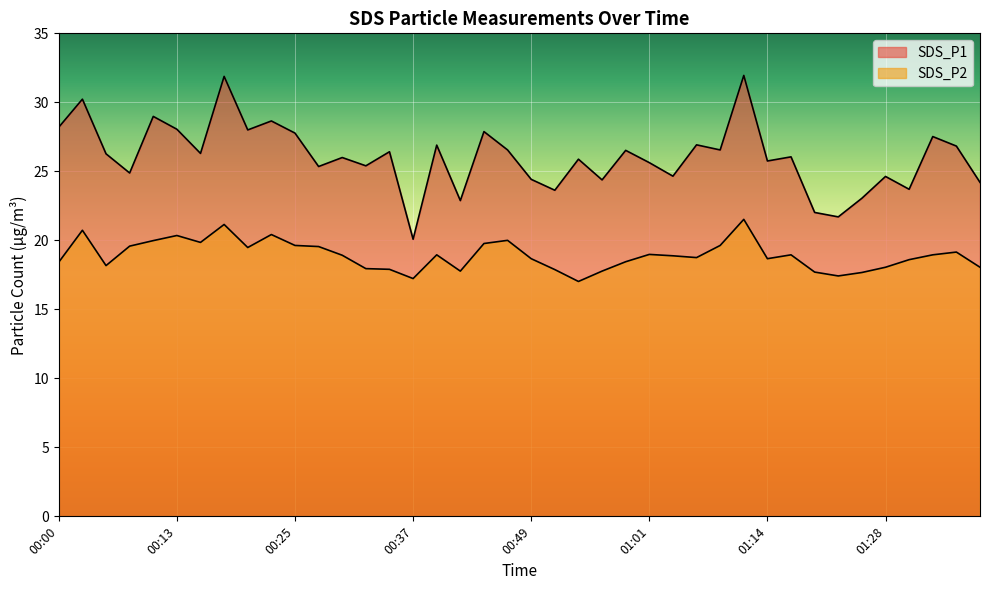

At which category does SDS_P2 reach its first local valley?

00:05